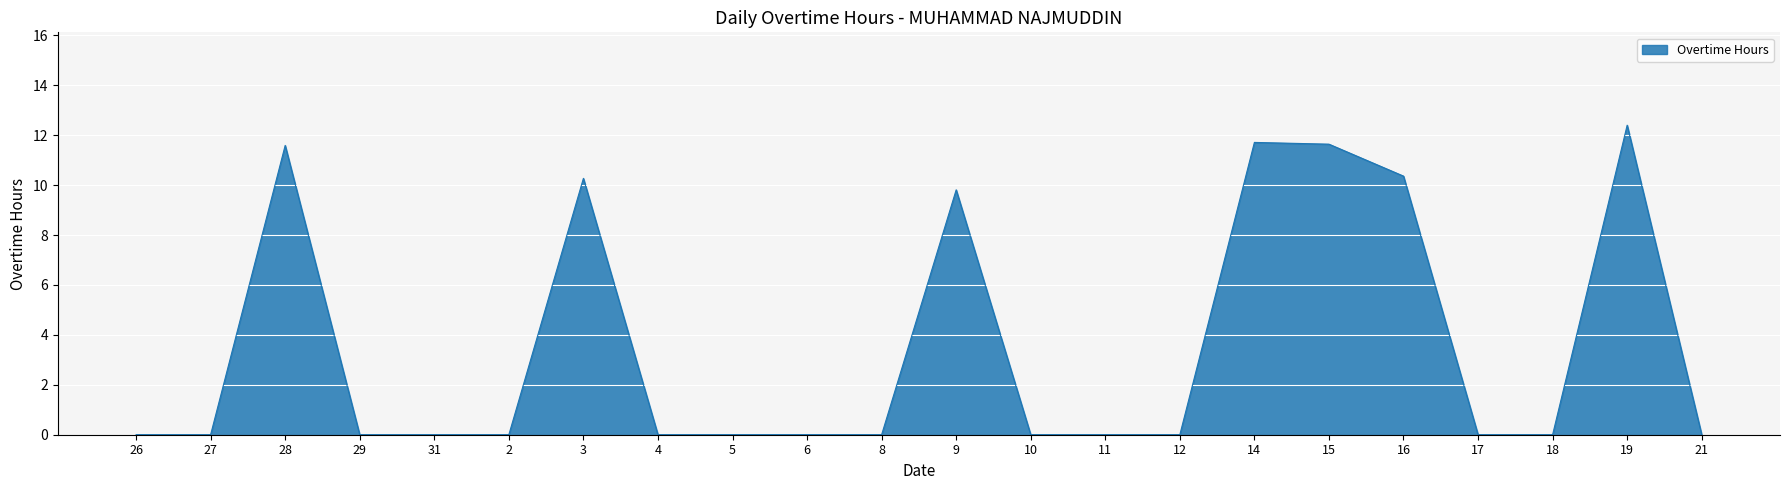

What is the maximum value shown in the chart?

12.4